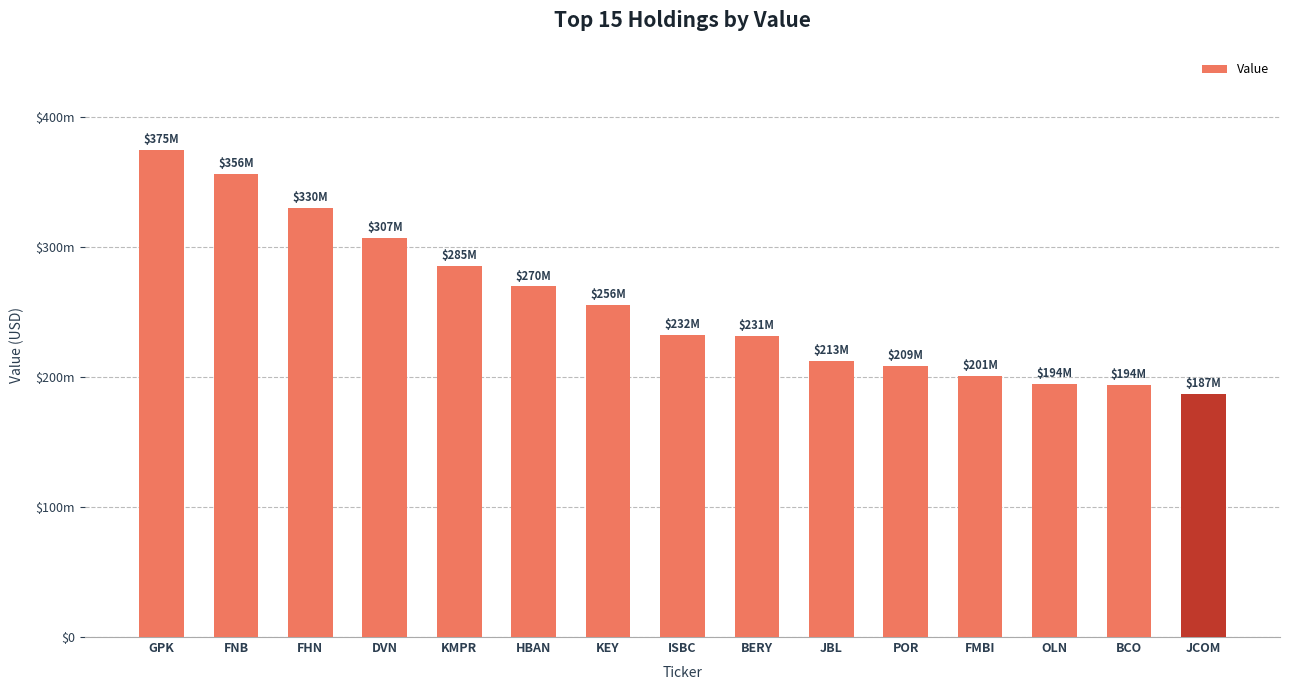

What is the label of the 1st bar from the right?

JCOM